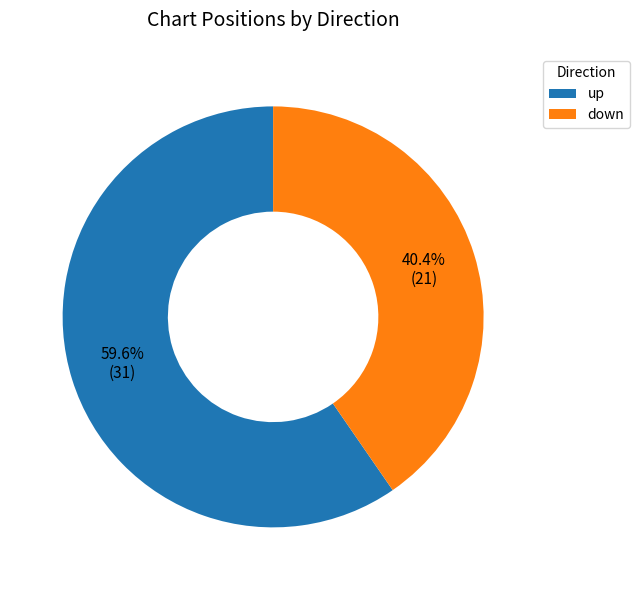

To the nearest percent, what is the difference between the up and down slice percentages?

19%